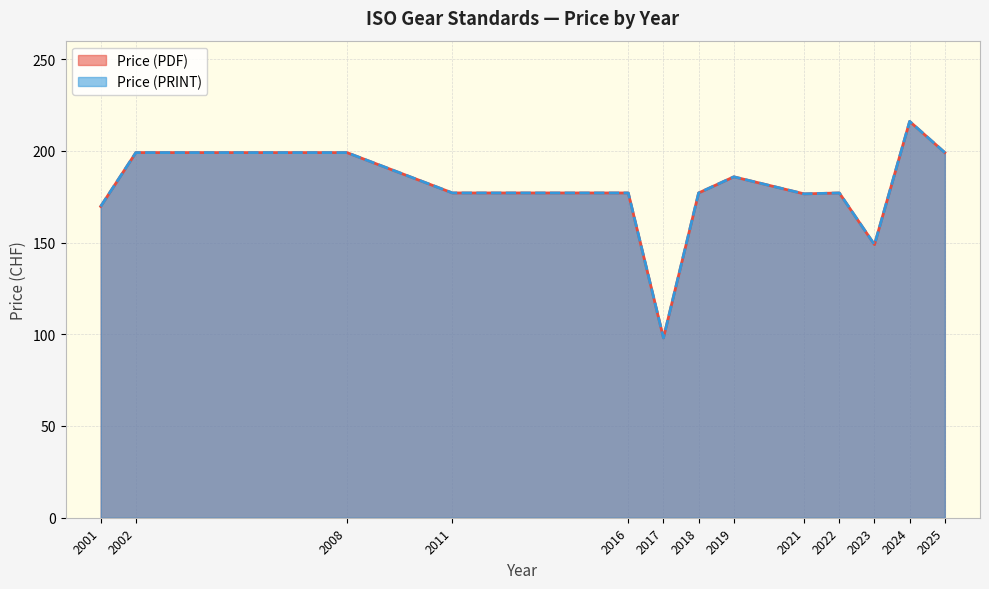

What is the sum of the Price (PDF) values at 23 and 6?

332